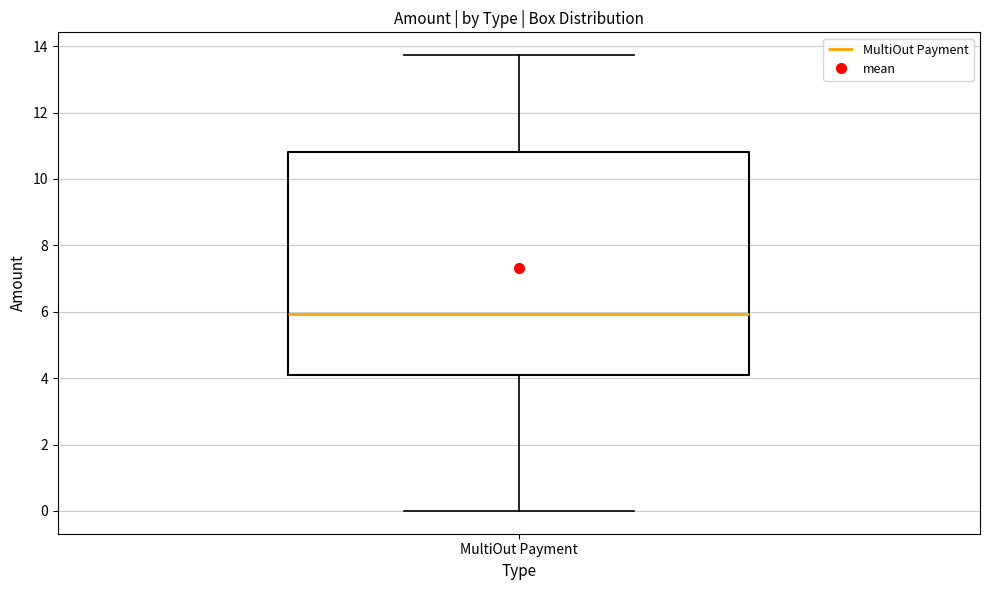

Read this box plot against the y-axis: the position of the median line, the range covered by the box, and the ends of both whiskers. The values are not printed on the chart, so give them approximately, as read against the axis.

median 6.0, box 4.2 to 10.8, whiskers 0.0 to 13.8